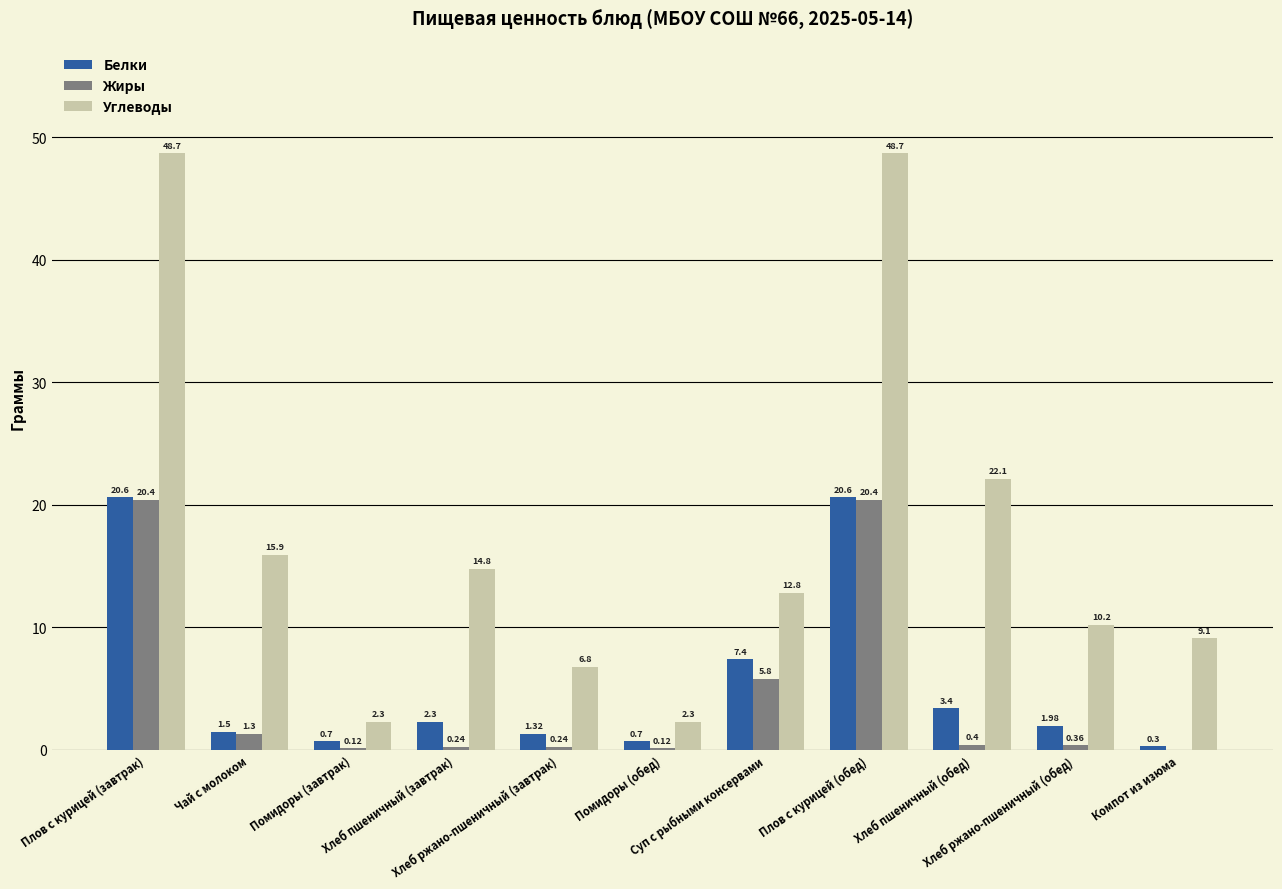

Which series has the largest total across all categories?

Углеводы